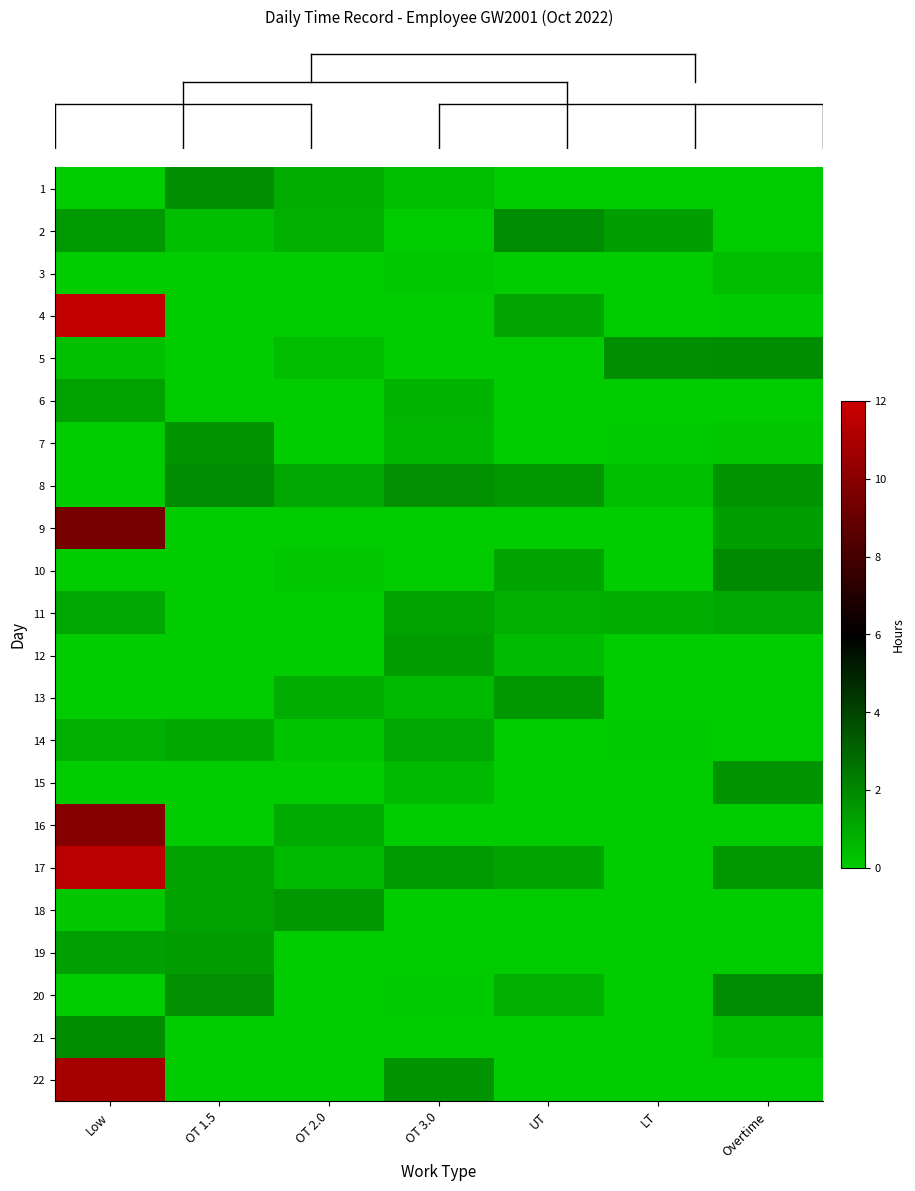

At which category does the chart reach its minimum across all series?

Low